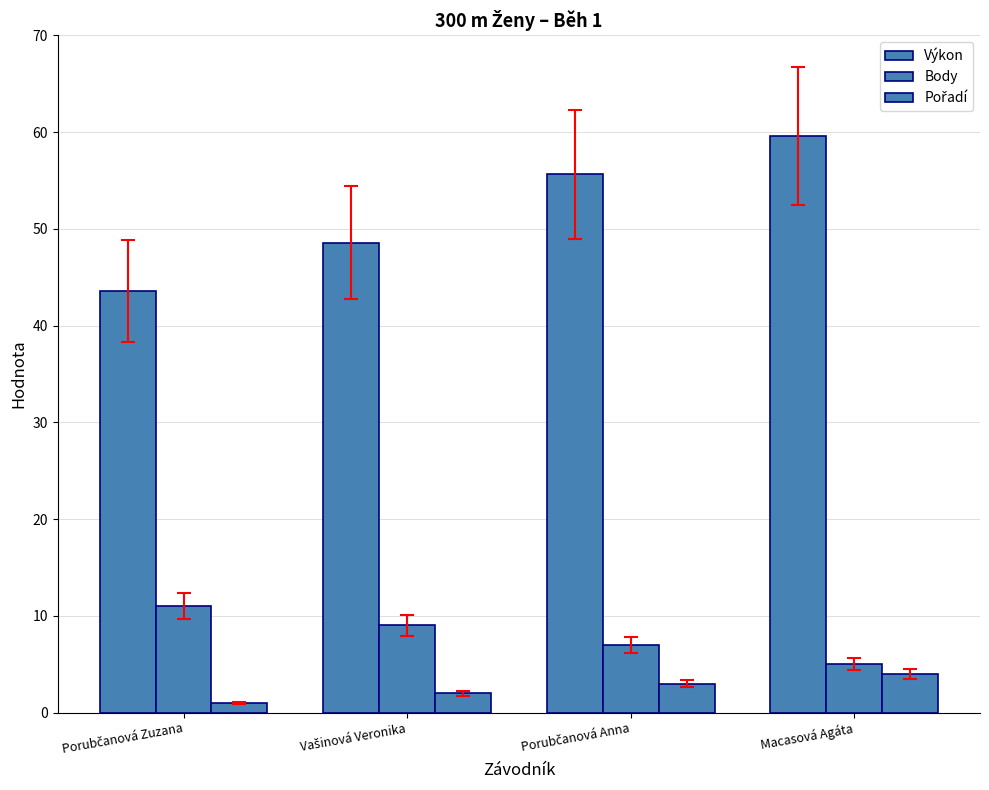

What is the label of the 2nd bar from the left?

Vašinová Veronika